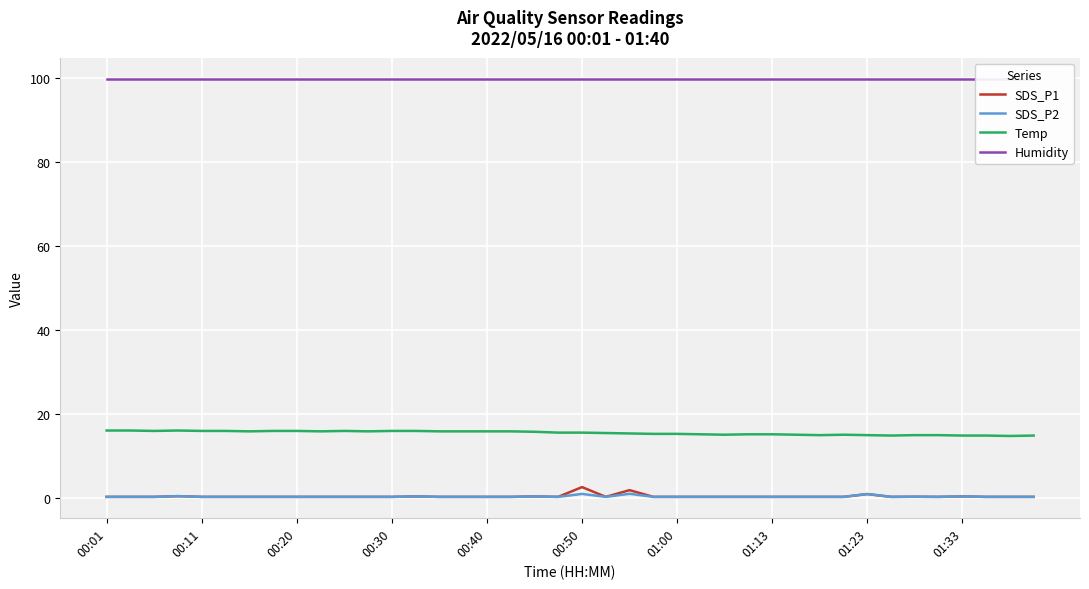

How many interior local peaks does the Temp series have?

3